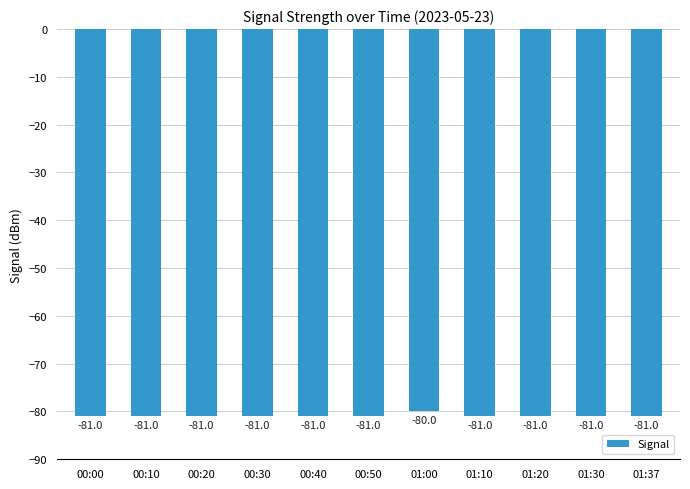

What is the label of the 11th bar from the right?

00:00